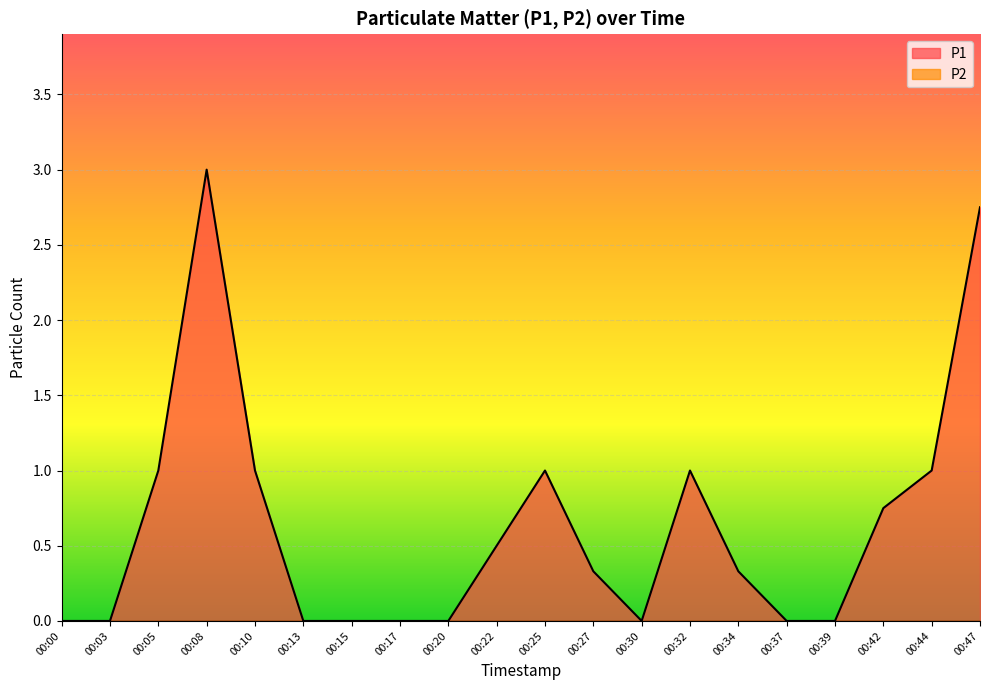

The chart shows a value of -1.4 at 00:15. True or false?

False